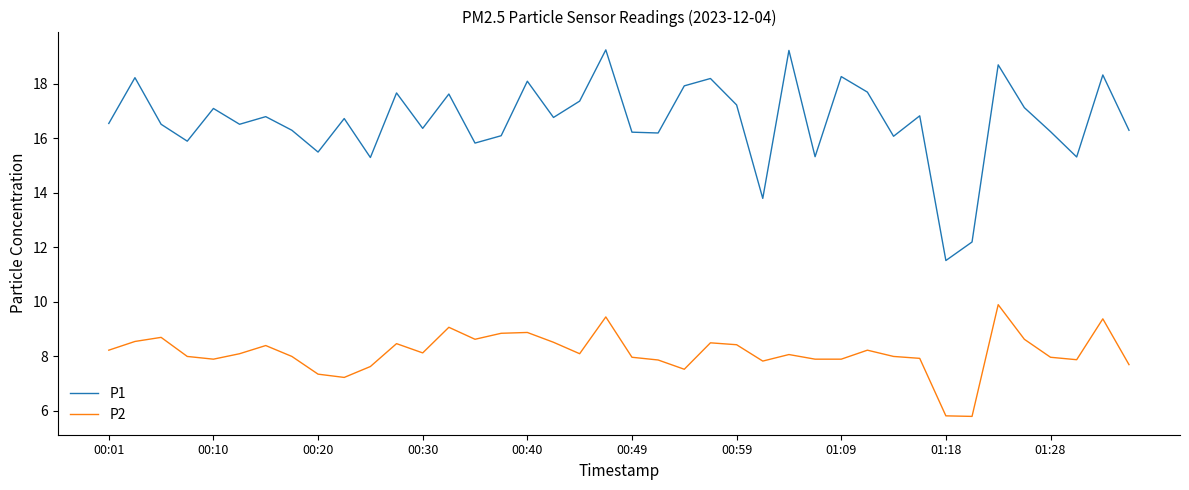

Which series has the largest total across all categories?

P1